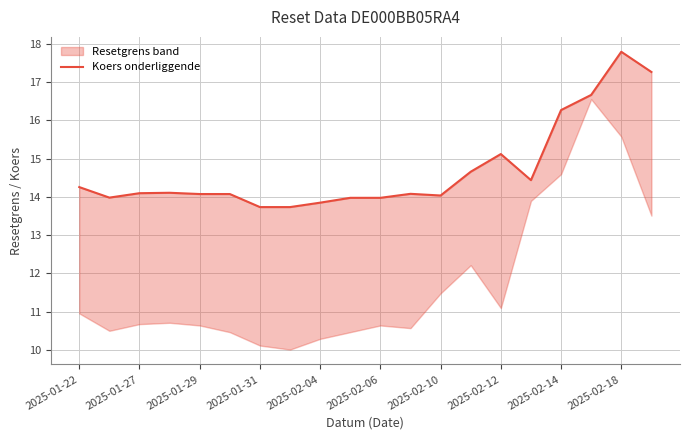

What is the maximum value shown in the chart?

17.8